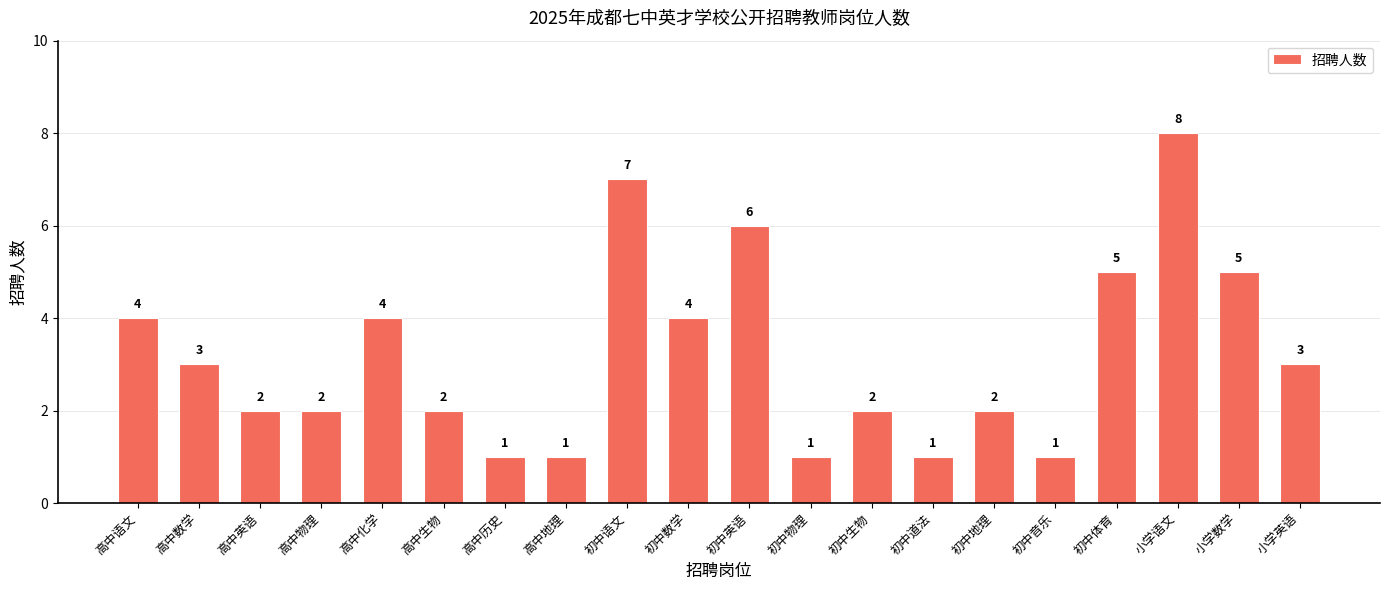

What is the average value?

3